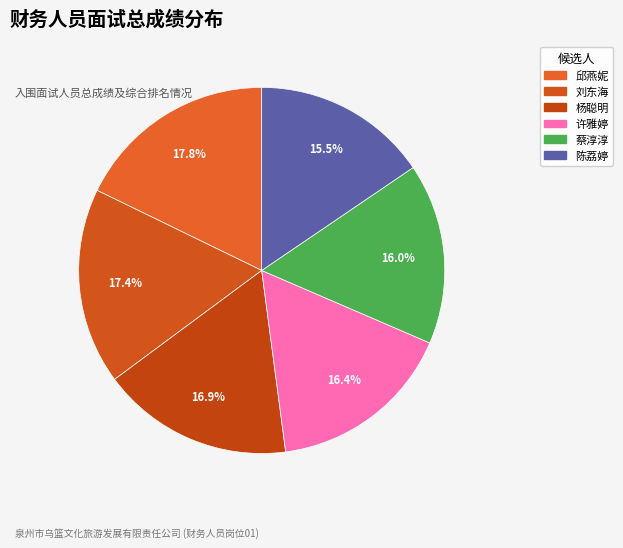

Is 刘东海 the majority of the pie?

No